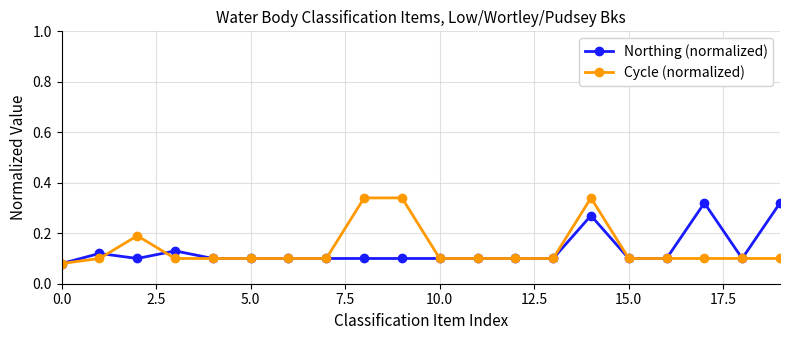

Count the Northing (normalized) values in the range 0 to 1.

20